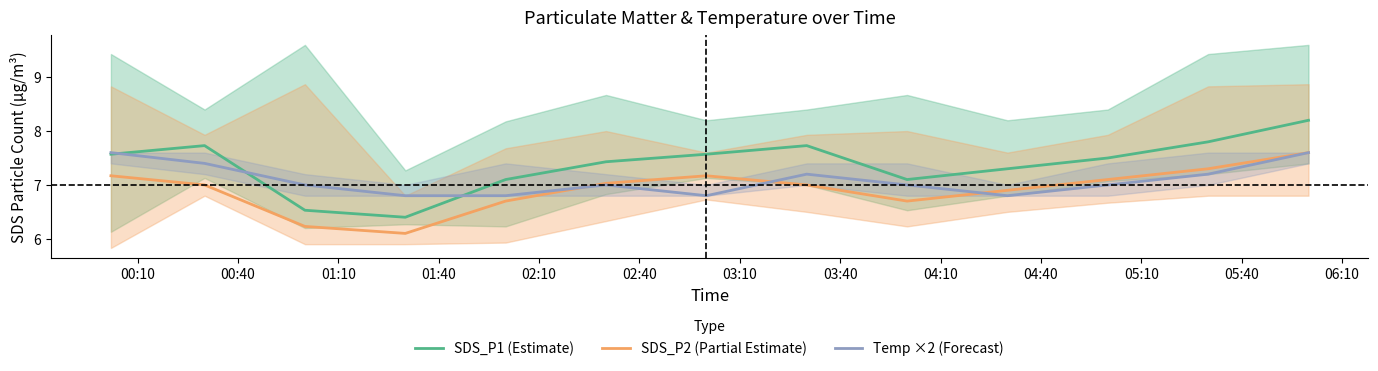

True or false: SDS_P1 (Estimate) and SDS_P2 (Partial Estimate) cross at least once.

False